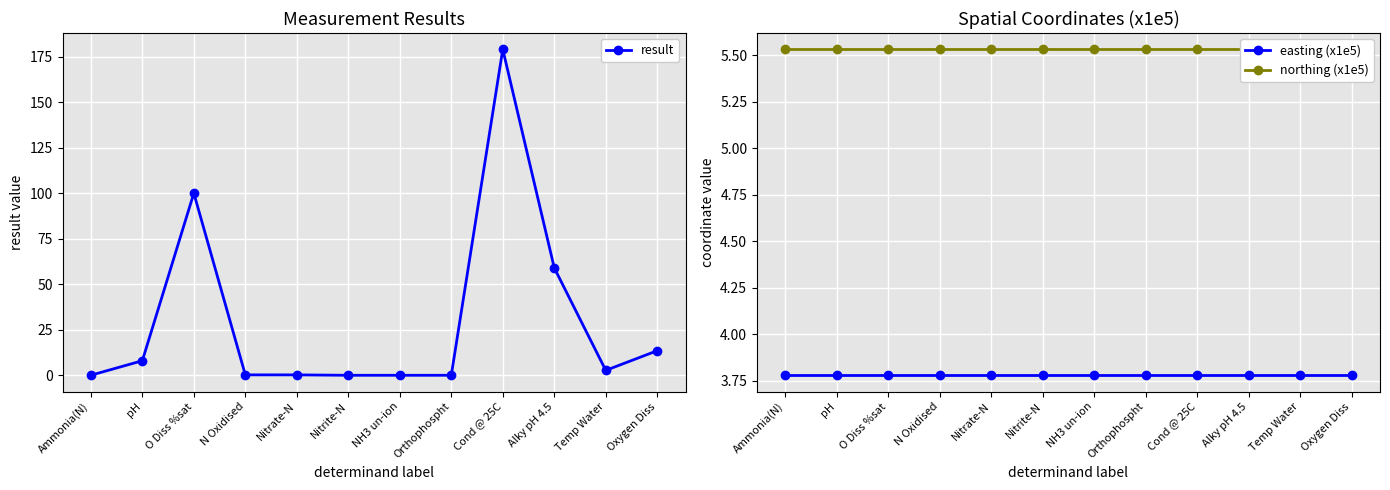

What is the difference between the highest and lowest values at Oxygen Diss?

9.7